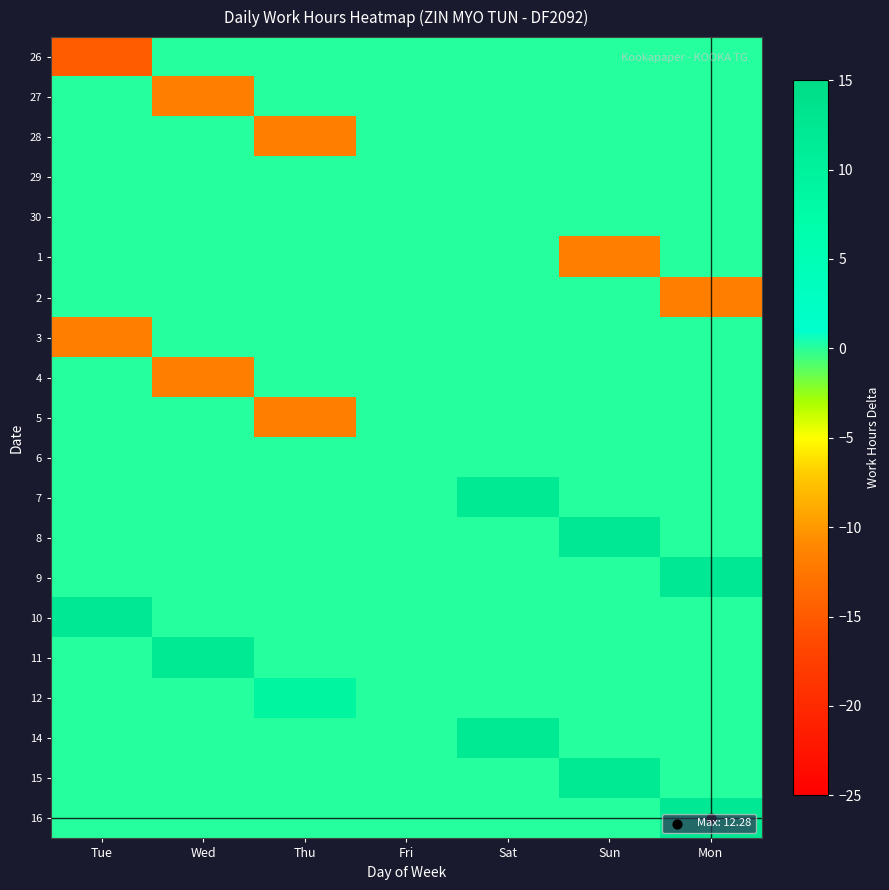

Reading left to right, list all the values displayed in this chart.

26: Tue=-14.8	Wed=0.0	Thu=0.0	Fri=0.0	Sat=0.0	Sun=0.0	Mon=0.0
27: Tue=0.0	Wed=-11.8	Thu=0.0	Fri=0.0	Sat=0.0	Sun=0.0	Mon=0.0
28: Tue=0.0	Wed=0.0	Thu=-11.8	Fri=0.0	Sat=0.0	Sun=0.0	Mon=0.0
29: Tue=0.0	Wed=0.0	Thu=0.0	Fri=0.0	Sat=0.0	Sun=0.0	Mon=0.0
30: Tue=0.0	Wed=0.0	Thu=0.0	Fri=0.0	Sat=0.0	Sun=0.0	Mon=0.0
1: Tue=0.0	Wed=0.0	Thu=0.0	Fri=0.0	Sat=0.0	Sun=-11.8	Mon=0.0
2: Tue=0.0	Wed=0.0	Thu=0.0	Fri=0.0	Sat=0.0	Sun=0.0	Mon=-11.8
3: Tue=-11.8	Wed=0.0	Thu=0.0	Fri=0.0	Sat=0.0	Sun=0.0	Mon=0.0
4: Tue=0.0	Wed=-11.9	Thu=0.0	Fri=0.0	Sat=0.0	Sun=0.0	Mon=0.0
5: Tue=0.0	Wed=0.0	Thu=-11.8	Fri=0.0	Sat=0.0	Sun=0.0	Mon=0.0
6: Tue=0.0	Wed=0.0	Thu=0.0	Fri=0.0	Sat=0.0	Sun=0.0	Mon=0.0
7: Tue=0.0	Wed=0.0	Thu=0.0	Fri=0.0	Sat=12.2	Sun=0.0	Mon=0.0
8: Tue=0.0	Wed=0.0	Thu=0.0	Fri=0.0	Sat=0.0	Sun=12.2	Mon=0.0
9: Tue=0.0	Wed=0.0	Thu=0.0	Fri=0.0	Sat=0.0	Sun=0.0	Mon=12.2
10: Tue=12.2	Wed=0.0	Thu=0.0	Fri=0.0	Sat=0.0	Sun=0.0	Mon=0.0
11: Tue=0.0	Wed=12.2	Thu=0.0	Fri=0.0	Sat=0.0	Sun=0.0	Mon=0.0
12: Tue=0.0	Wed=0.0	Thu=9.2	Fri=0.0	Sat=0.0	Sun=0.0	Mon=0.0
14: Tue=0.0	Wed=0.0	Thu=0.0	Fri=0.0	Sat=12.2	Sun=0.0	Mon=0.0
15: Tue=0.0	Wed=0.0	Thu=0.0	Fri=0.0	Sat=0.0	Sun=12.2	Mon=0.0
16: Tue=0.0	Wed=0.0	Thu=0.0	Fri=0.0	Sat=0.0	Sun=0.0	Mon=12.3